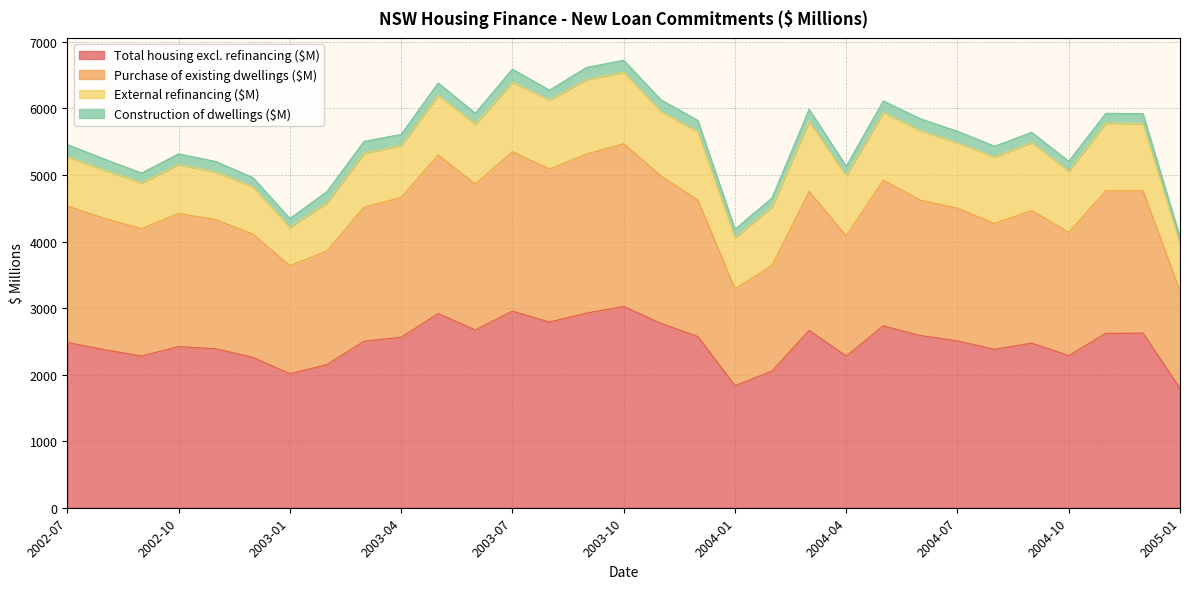

Which category has the lowest value in the Purchase of existing dwellings ($M) series?

2005-01